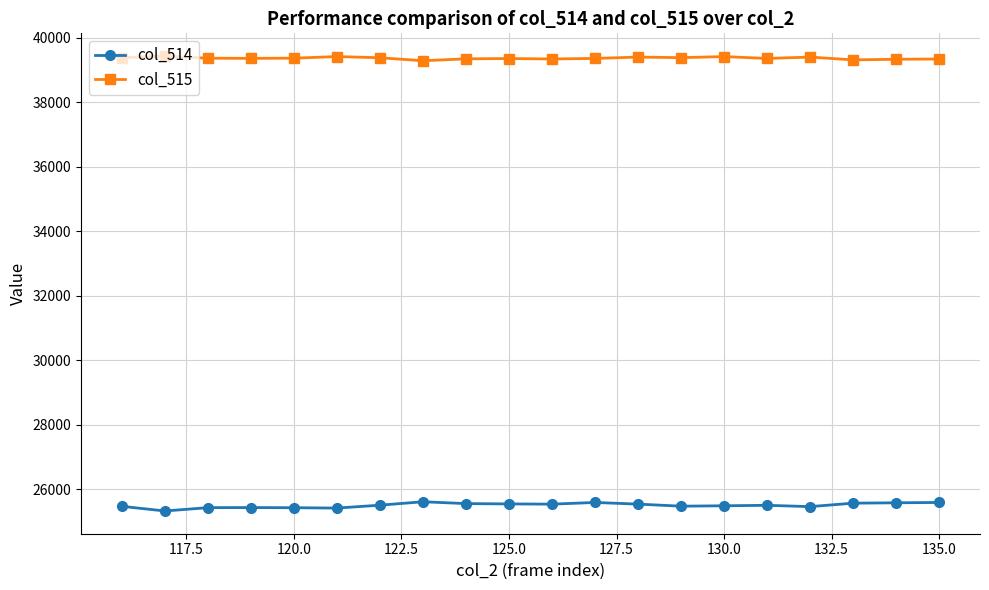

At how many categories does at least one series exceed 30064?

20